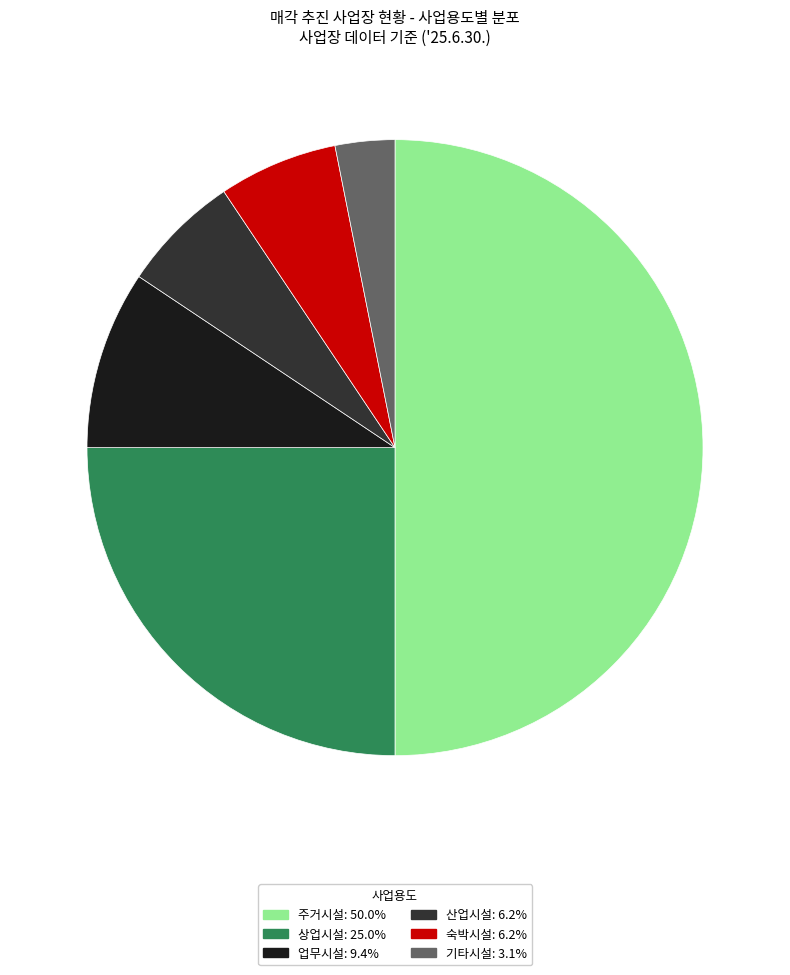

Approximately how many times larger is the value at 주거시설: 50.0% compared to 기타시설: 3.1%?

16.0